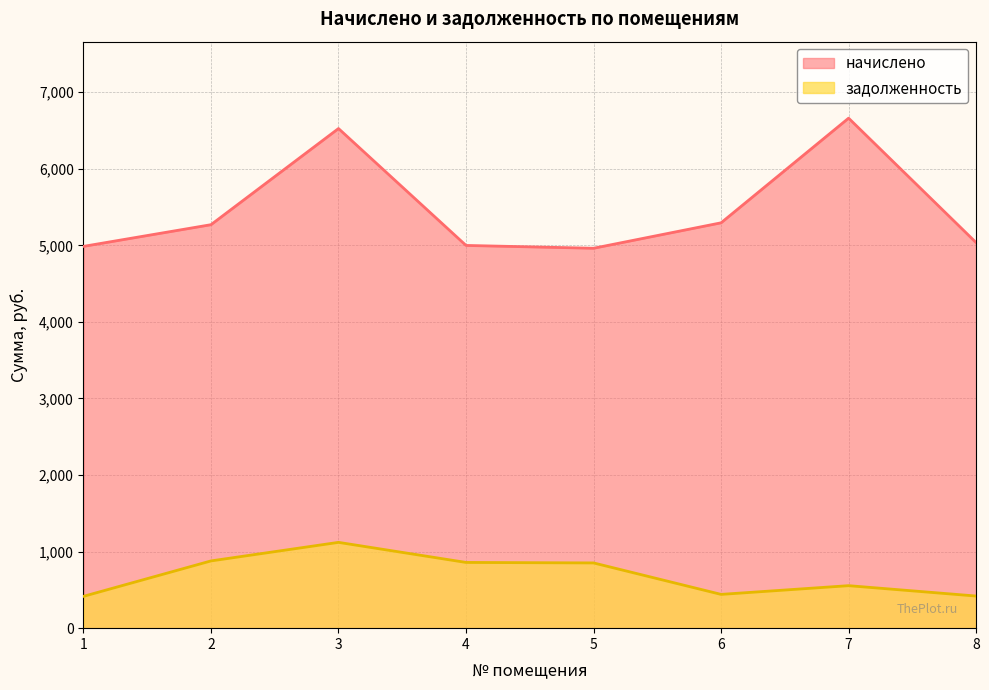

True or false: начислено and задолженность cross at least once.

False